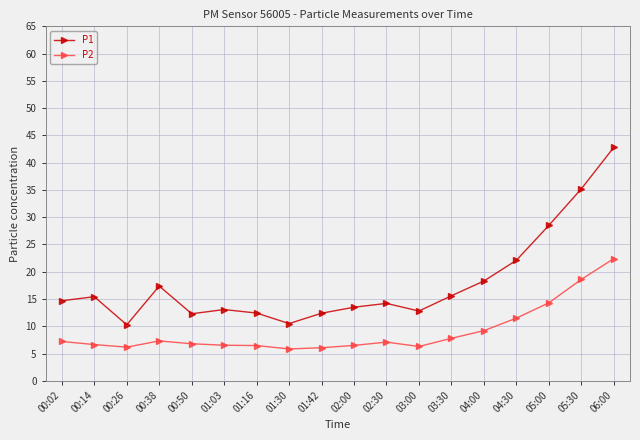

Is it true that P1 equals 17.4 at 00:38?

True